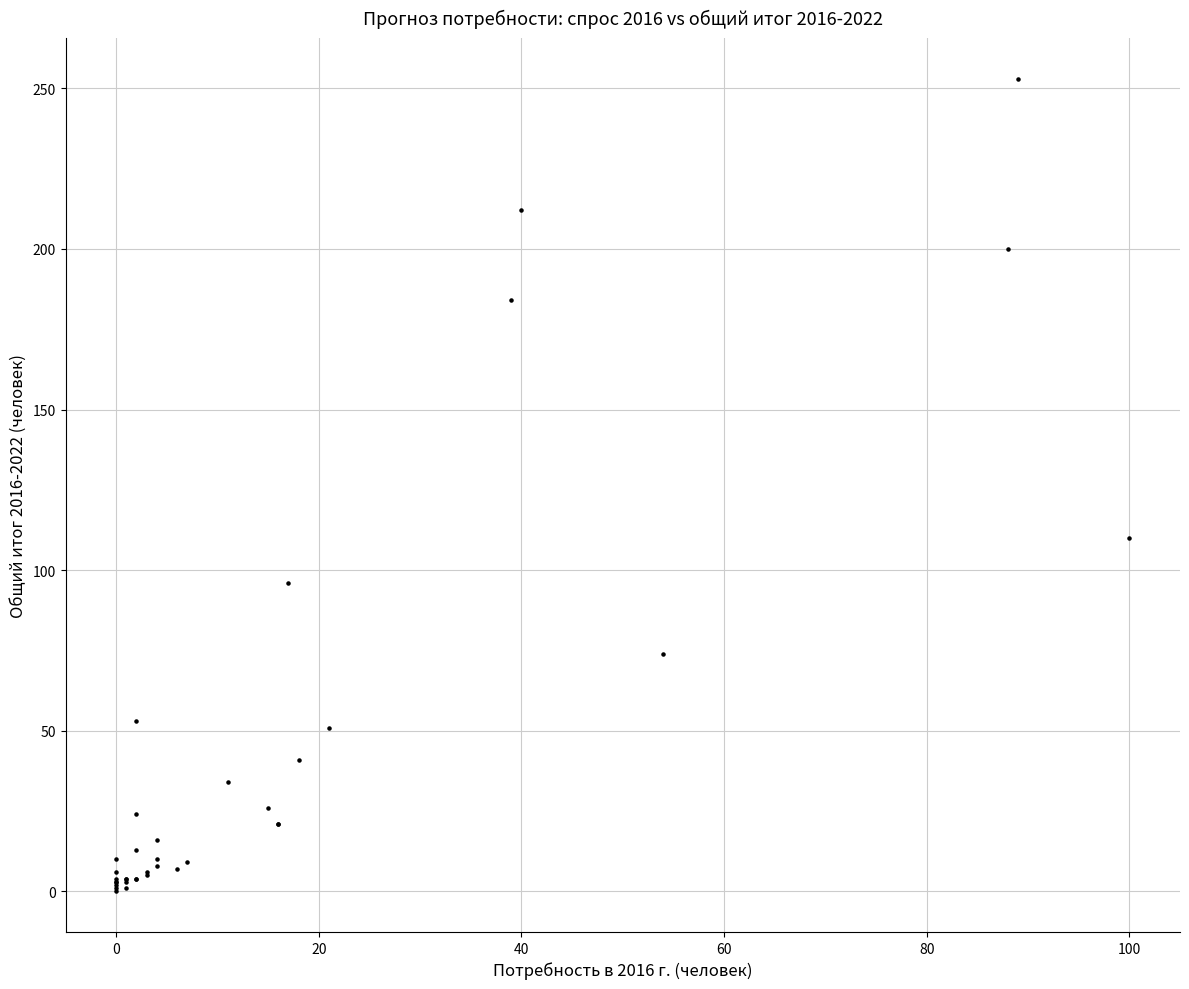

What Y value in the scatter plot is closest to 126?

110